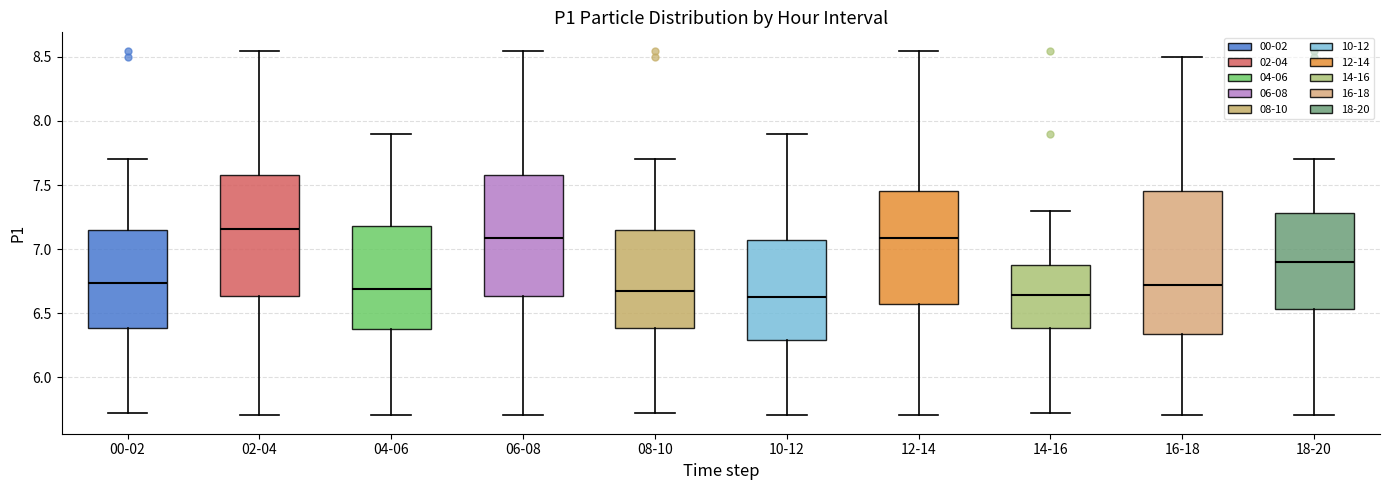

Reading left to right, transcribe this box plot: for each box, give where its median line is, the range the box spans, and where its two whiskers end, as read against the y-axis. The values are not printed on the chart, so give them approximately, as read against the axis.

00-02: median 6.75, box 6.40 to 7.15, whiskers 5.70 to 7.70
02-04: median 7.15, box 6.65 to 7.60, whiskers 5.70 to 8.55
04-06: median 6.70, box 6.40 to 7.20, whiskers 5.70 to 7.90
06-08: median 7.10, box 6.65 to 7.60, whiskers 5.70 to 8.55
08-10: median 6.70, box 6.40 to 7.15, whiskers 5.70 to 7.70
10-12: median 6.65, box 6.30 to 7.05, whiskers 5.70 to 7.90
12-14: median 7.10, box 6.55 to 7.45, whiskers 5.70 to 8.55
14-16: median 6.65, box 6.40 to 6.90, whiskers 5.70 to 7.30
16-18: median 6.70, box 6.35 to 7.45, whiskers 5.70 to 8.50
18-20: median 6.90, box 6.55 to 7.30, whiskers 5.70 to 7.70